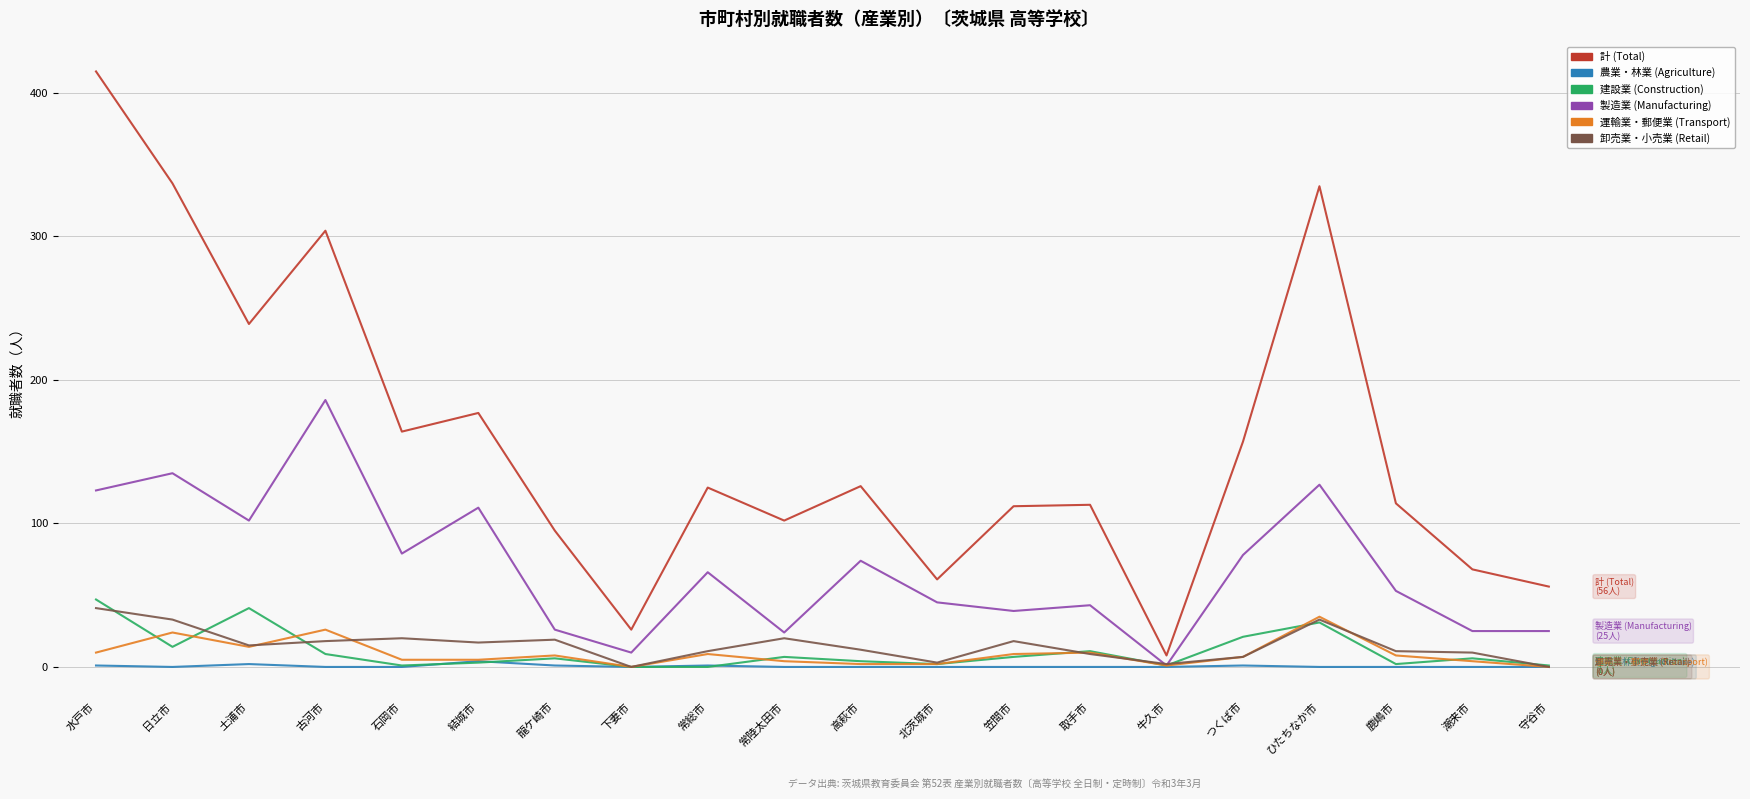

True or false: 製造業 (Manufacturing) has a value of 78 at つくば市.

True